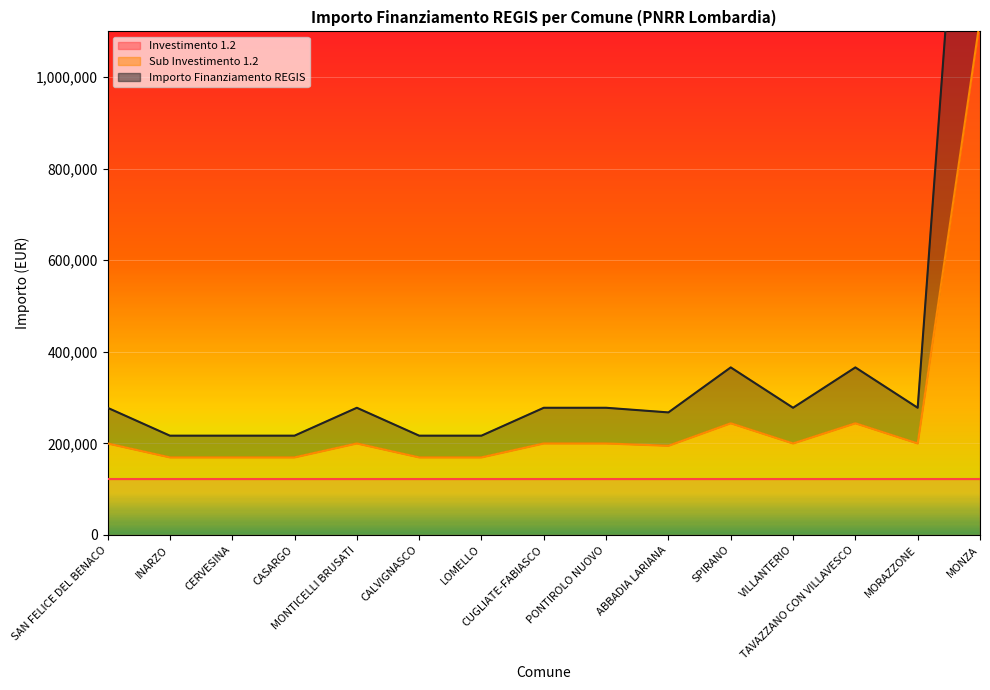

Between CUGLIATE-FABIASCO and TAVAZZANO CON VILLAVESCO, which is larger?

TAVAZZANO CON VILLAVESCO